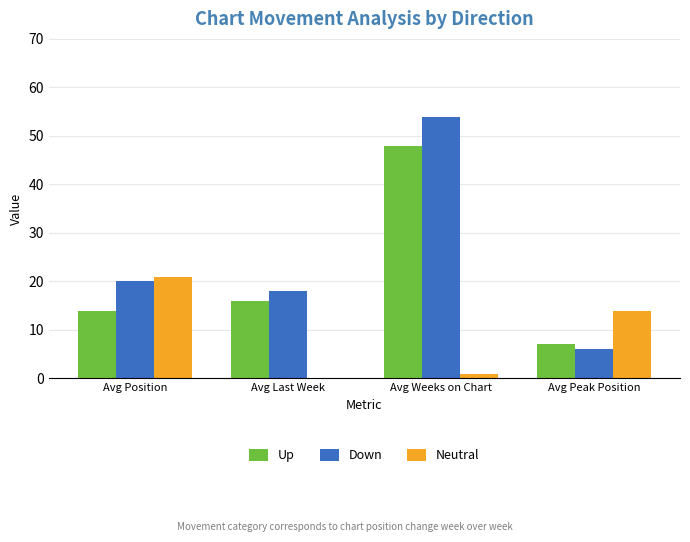

Which series has the largest total across all categories?

Down